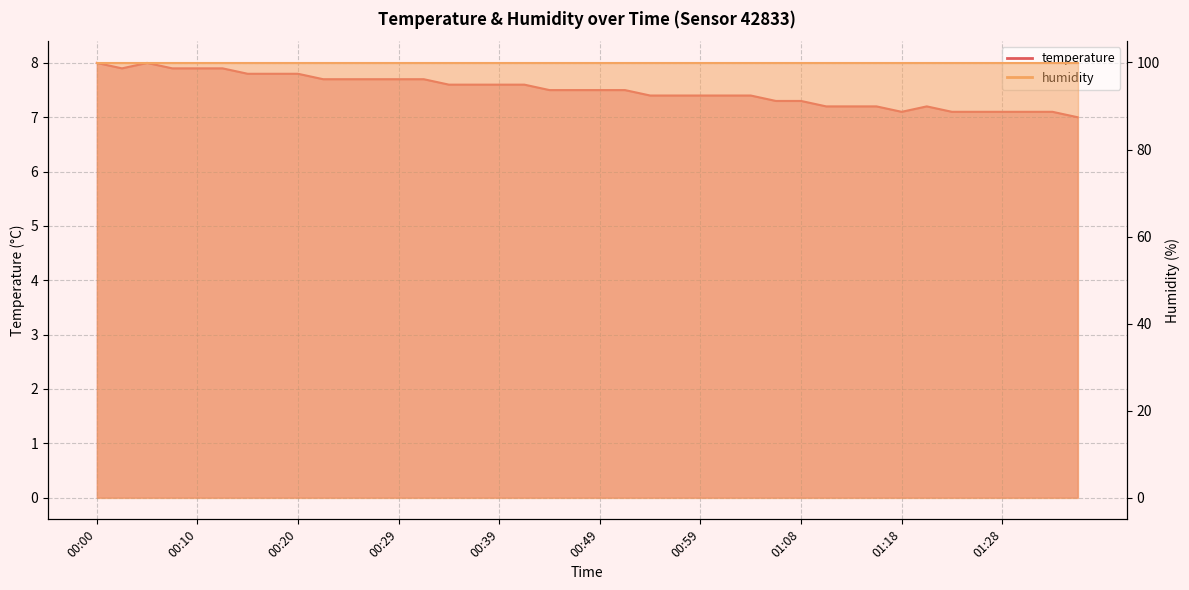

What is the value of the 39th point from the left?

7.1